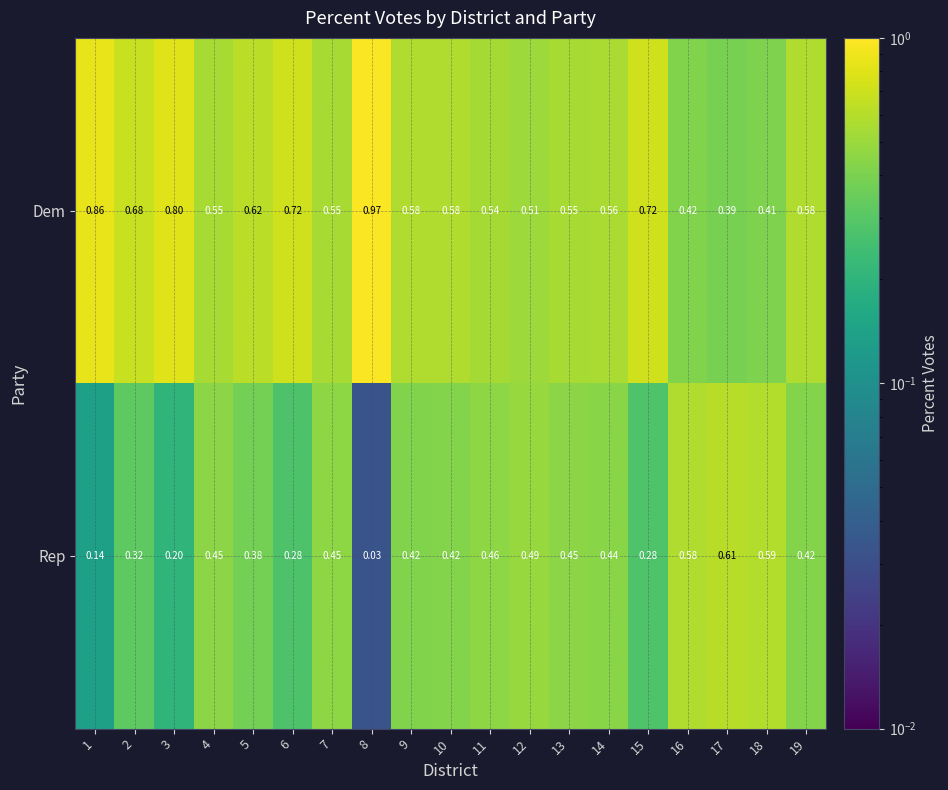

Which series has the largest total across all categories?

Dem